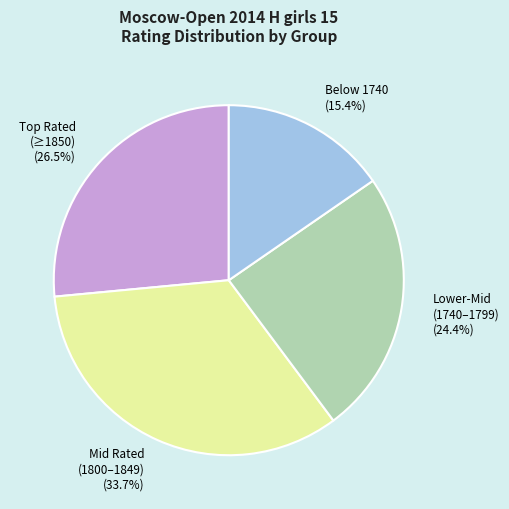

Which has a higher value, Below 1740 (15.4%) or Mid Rated (1800–1849) (33.7%)?

Mid Rated (1800–1849) (33.7%)